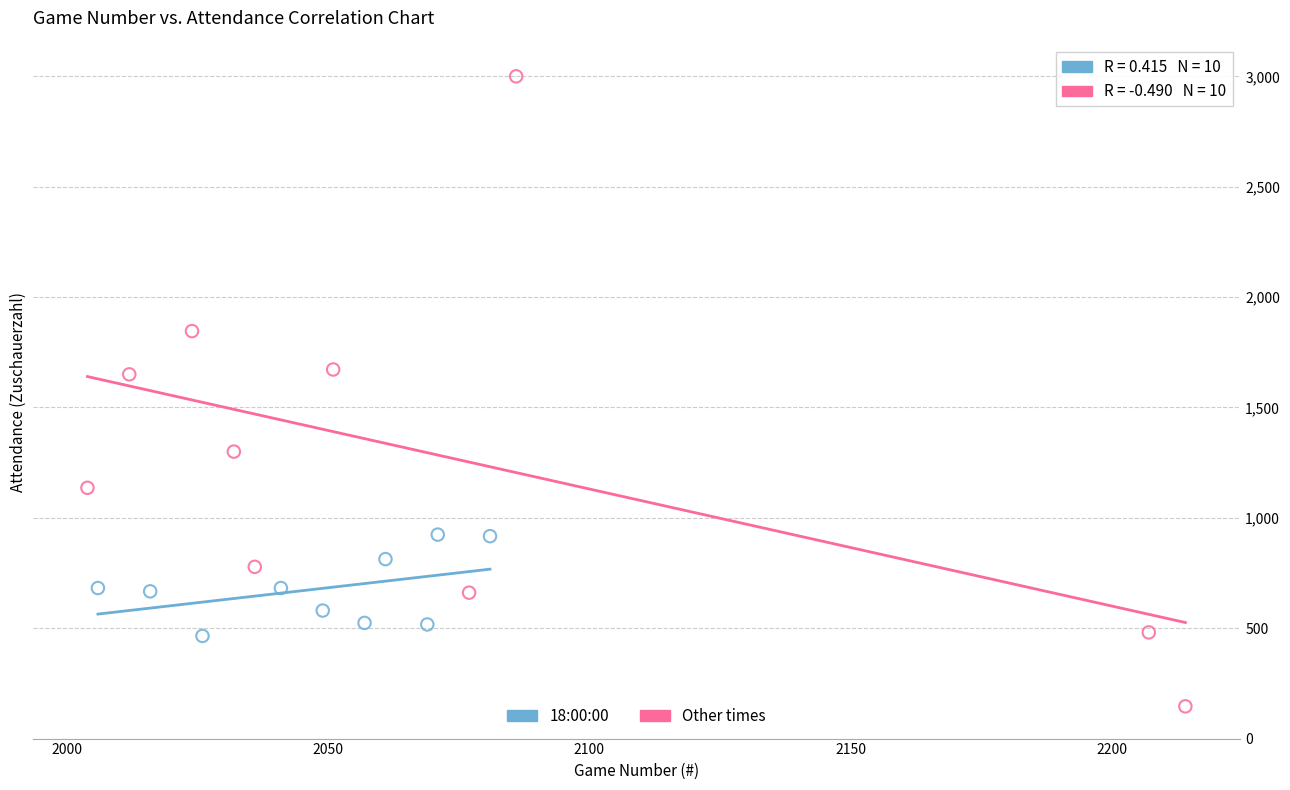

Which series contains the lowest Y value?

Other times